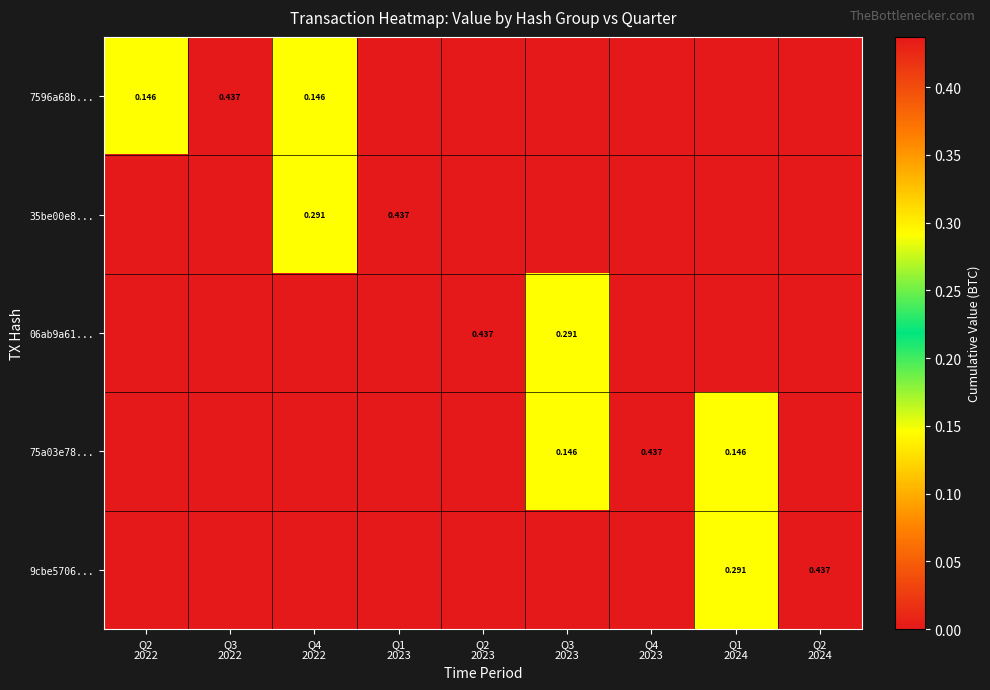

What is the spread (max minus min) of values at Q2
2023?

0.4